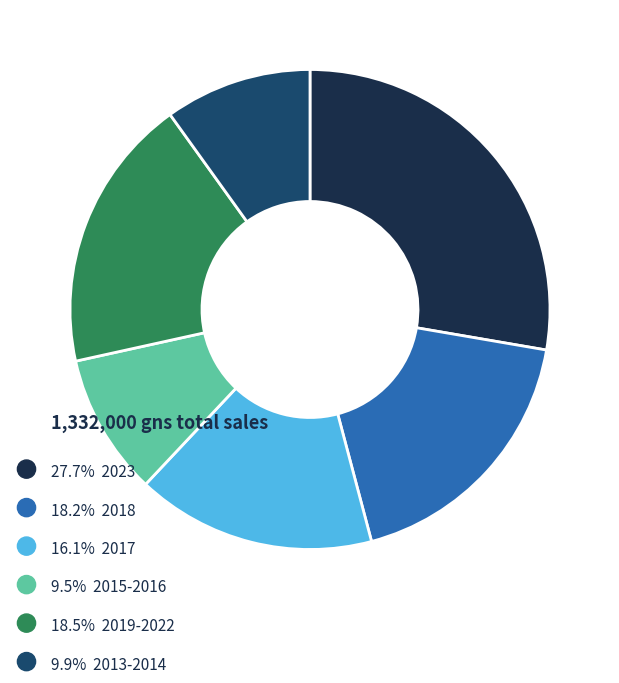

How many slices are in this pie chart?

6